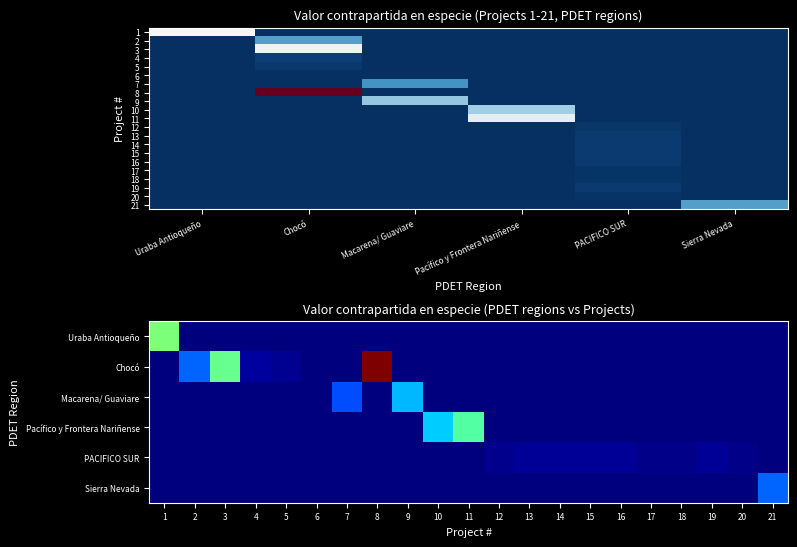

Reading left to right, list all the values displayed in this chart.

Uraba Antioqueño: 560000000	0	0	0	0	0	0	0	0	0	0	0	0	0	0	0	0	0	0	0	0
Chocó: 0	250000000	530000000	33276000	21000000	0	0	1112767500	0	0	0	0	0	0	0	0	0	0	0	0	0
Macarena/ Guaviare: 0	0	0	0	0	2000000	225000000	0	341120000	0	0	0	0	0	0	0	0	0	0	0	0
Pacífico y Frontera Nariñense: 0	0	0	0	0	0	0	0	0	363732716	503895600	0	0	0	0	0	0	0	0	0	0
PACIFICO SUR: 0	0	0	0	0	0	0	0	0	0	0	14000000	22000000	26000000	26000000	26000000	12925000	12925000	22000000	12250000	0
Sierra Nevada: 0	0	0	0	0	0	0	0	0	0	0	0	0	0	0	0	0	0	0	0	248589955